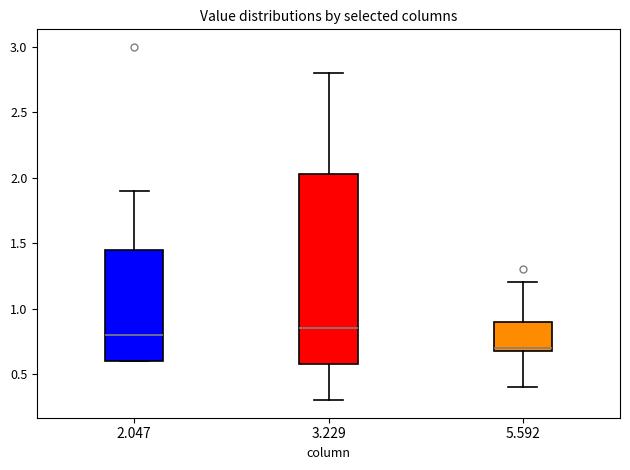

Reading left to right, read every box against the y-axis: the position of its median line, the range the box covers, and the ends of its whiskers. The values are not printed on the chart, so give them approximately, as read against the axis.

2.047: median 0.80, box 0.60 to 1.45, whiskers 0.60 to 1.90
3.229: median 0.85, box 0.60 to 2.05, whiskers 0.30 to 2.80
5.592: median 0.70 (just above the box's lower edge), box 0.70 to 0.90, whiskers 0.40 to 1.20